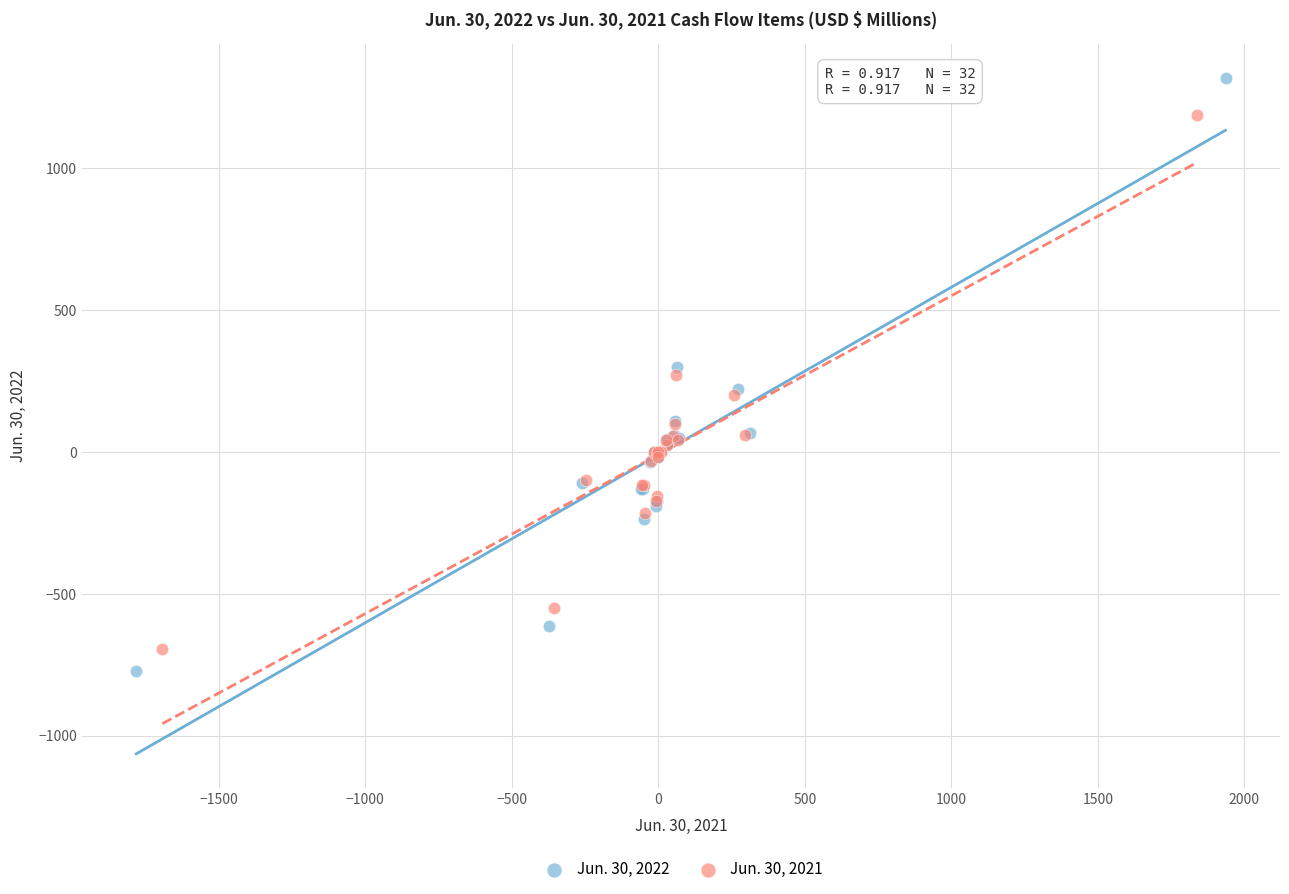

Which series has the widest spread of Y values?

Jun. 30, 2022